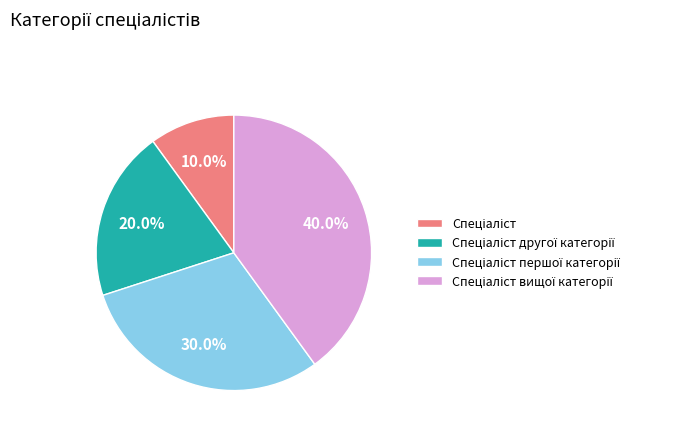

Is there a majority slice in this chart?

No